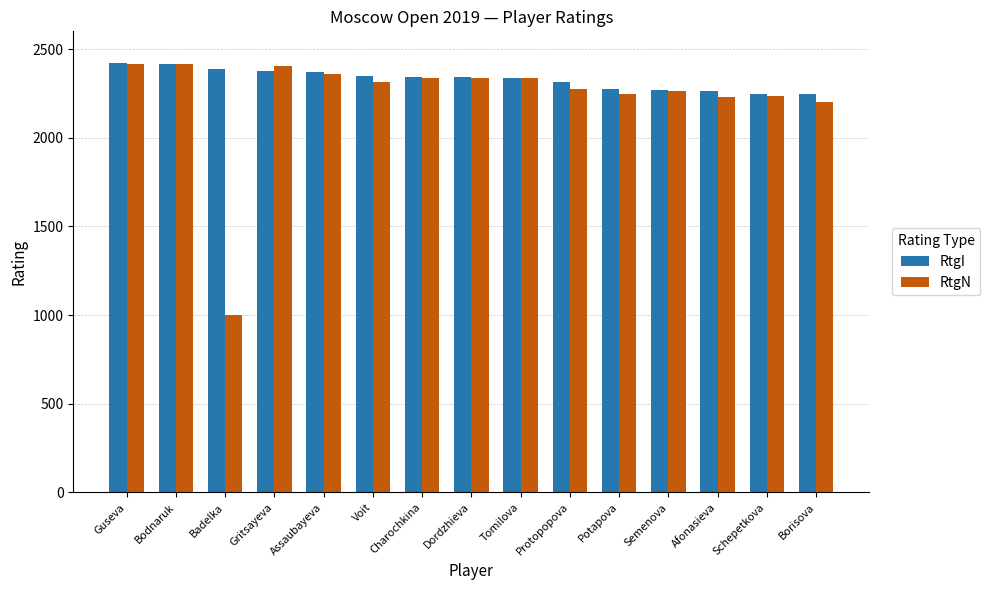

True or false: RtgI has a value of 2372 at Assaubayeva.

True